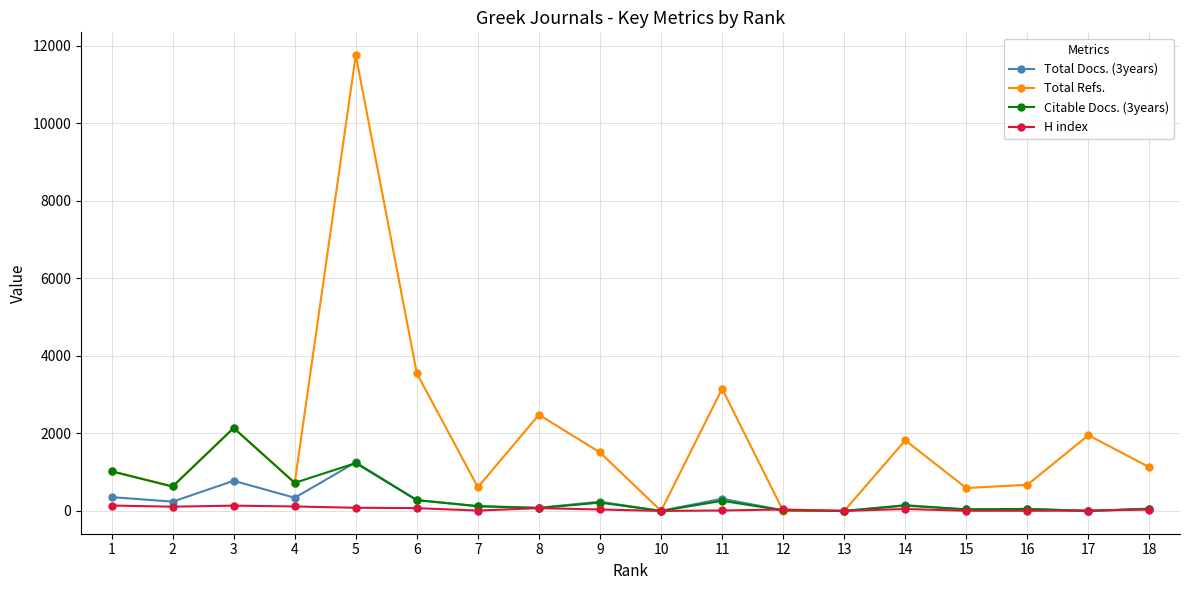

Between 1 and 11, which series saw the biggest shift?

Total Refs.